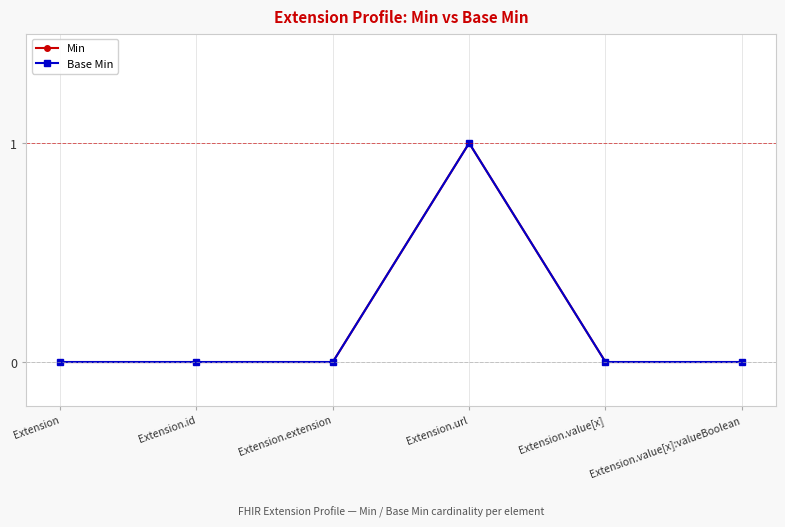

Does the chart display data point markers on the line(s)?

Yes